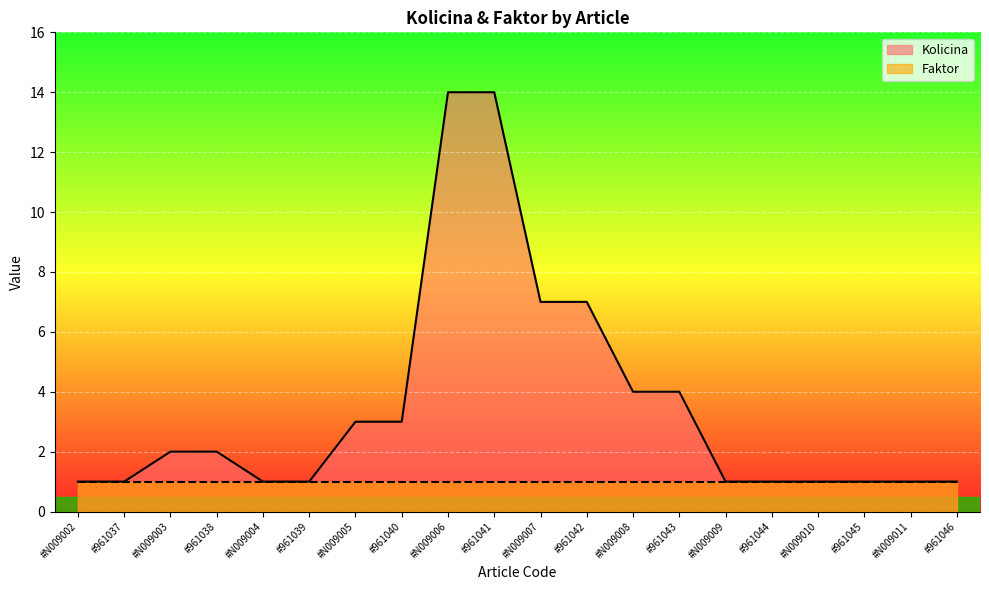

True or false: the data has more than 0 interior local peaks.

False